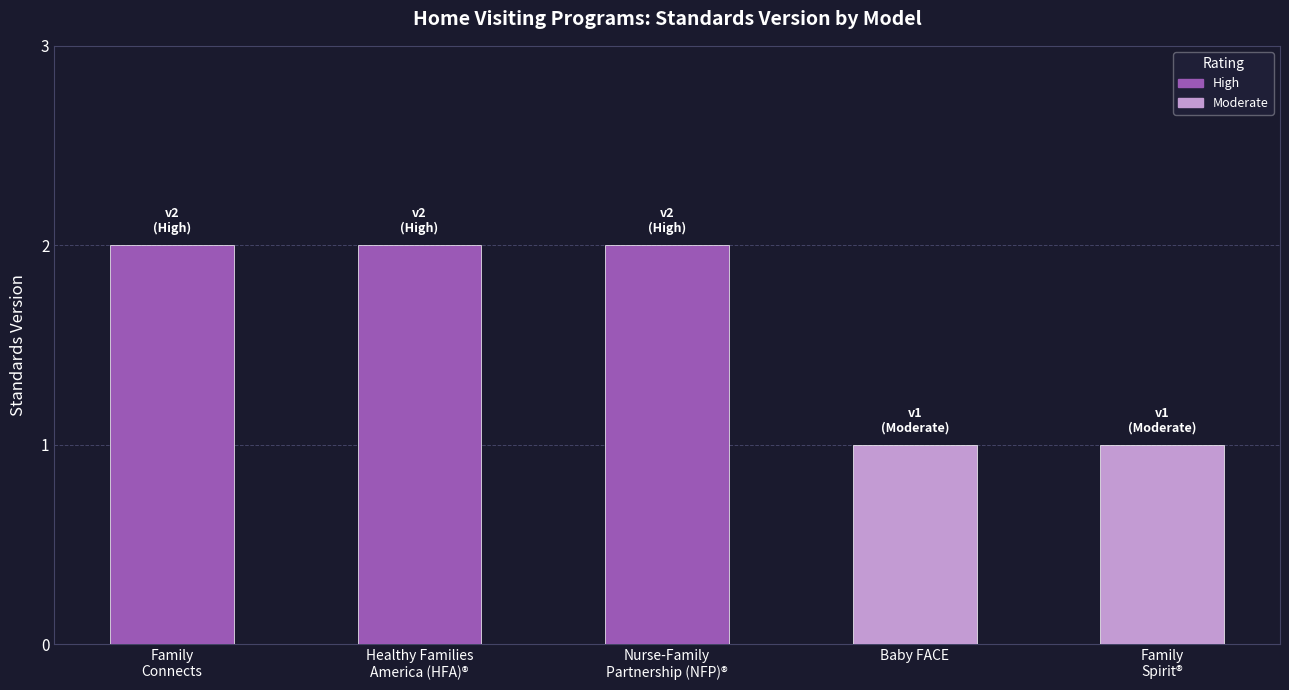

What is the smallest value displayed?

1